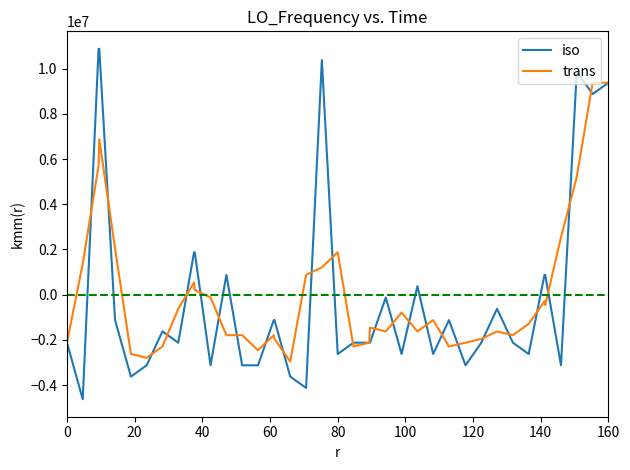

What is the difference between the second highest and minimum values in the iso series?

15499999.8